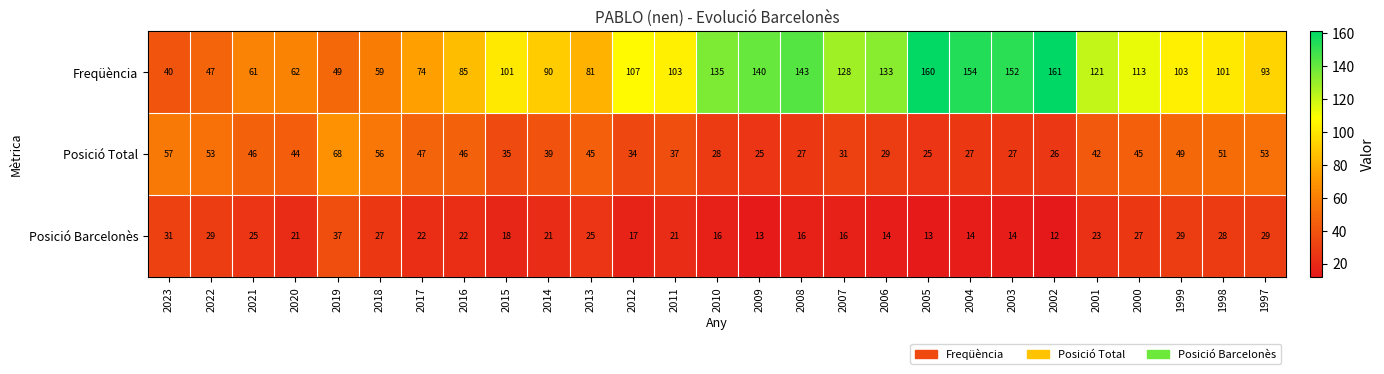

What is the total value across all series at 1998?

180